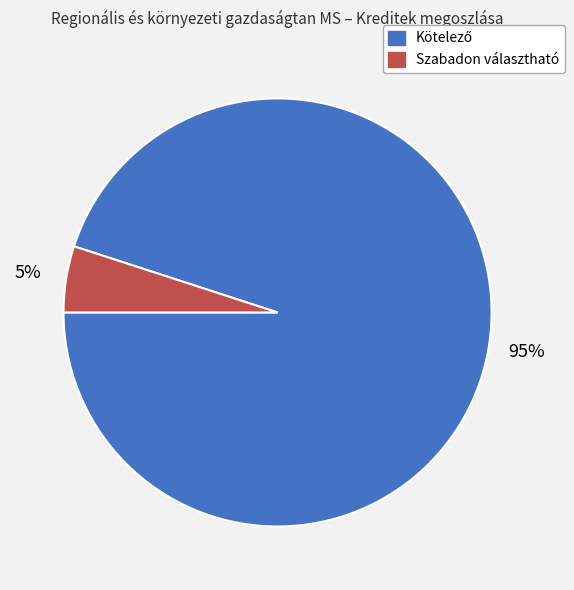

To the nearest percent, what is the difference between the largest and smallest slice percentages?

90%